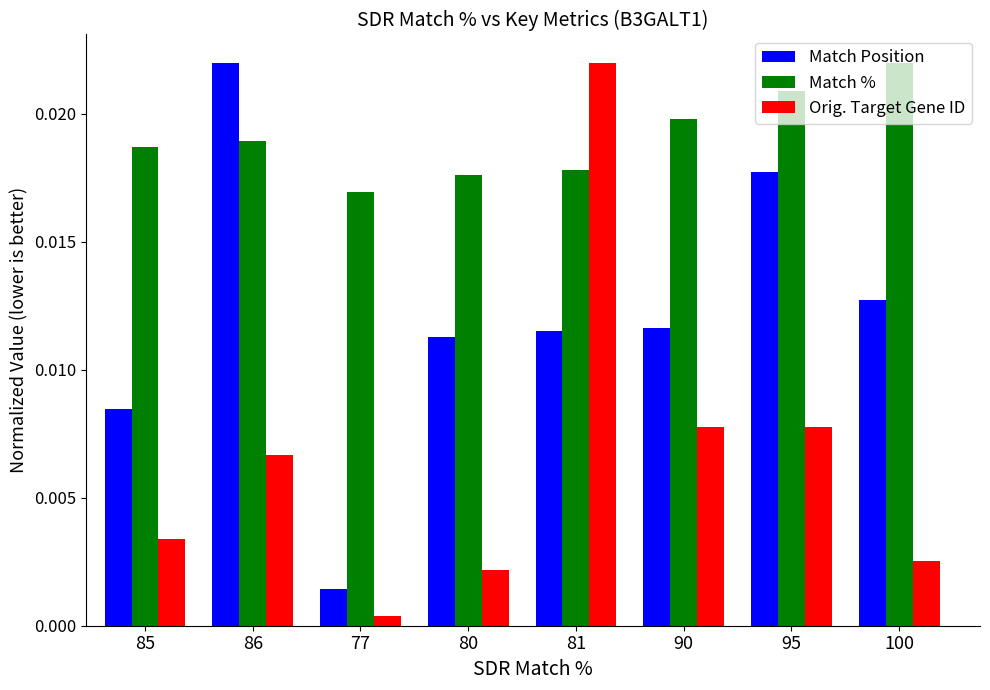

List the series in order of their overall mean, highest first.

Match %, Match Position, Orig. Target Gene ID